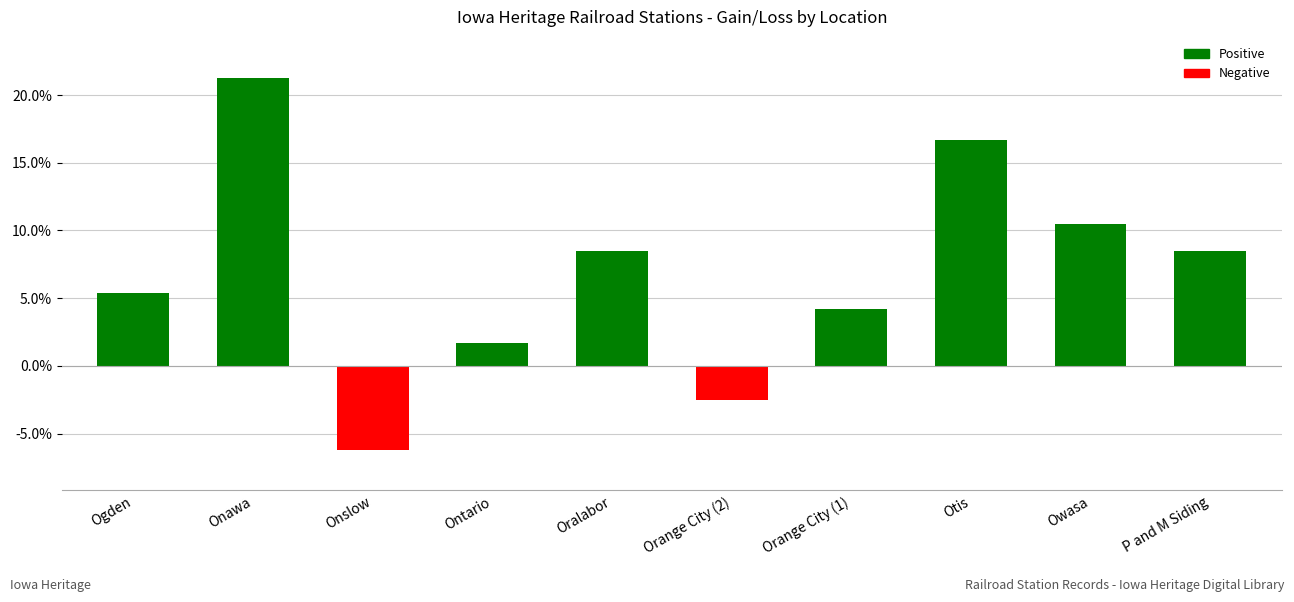

Where does the data first go above 8?

Onawa